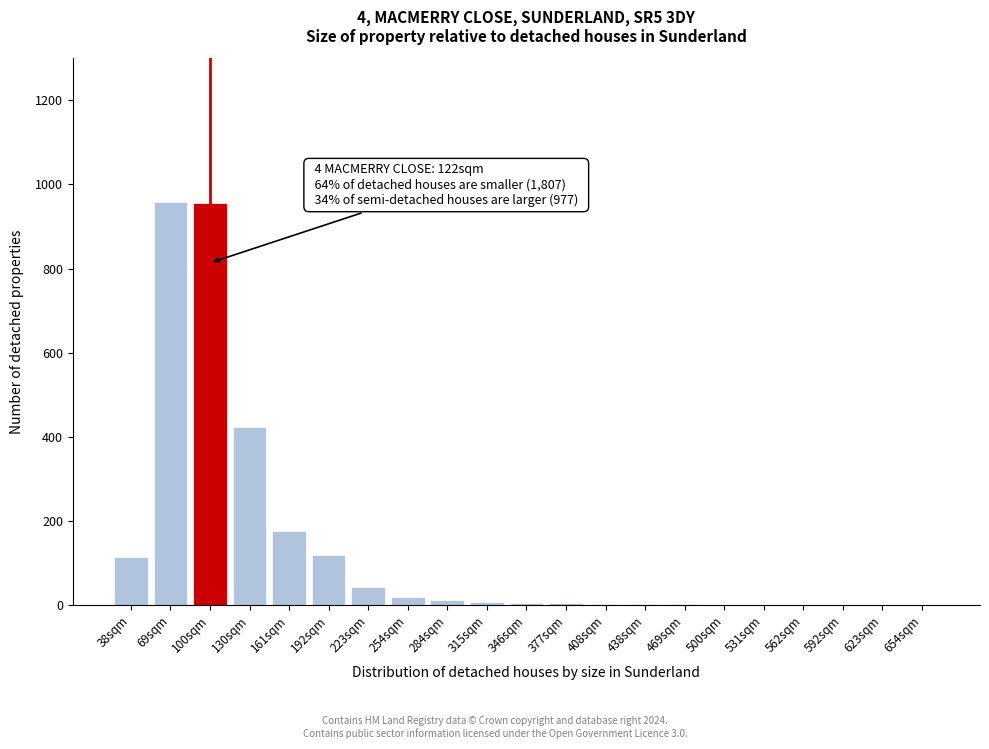

Where is the data nearest to the value 479?

130sqm